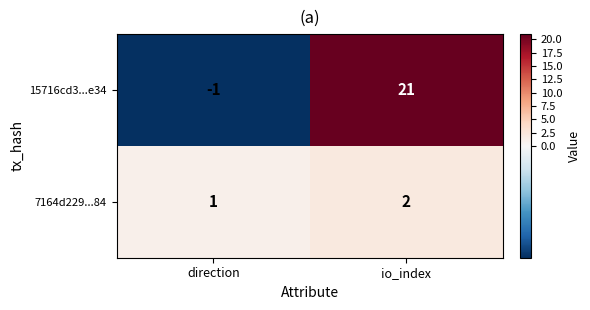

List the series in order of their peak value, lowest first.

7164d229...84, 15716cd3...e34